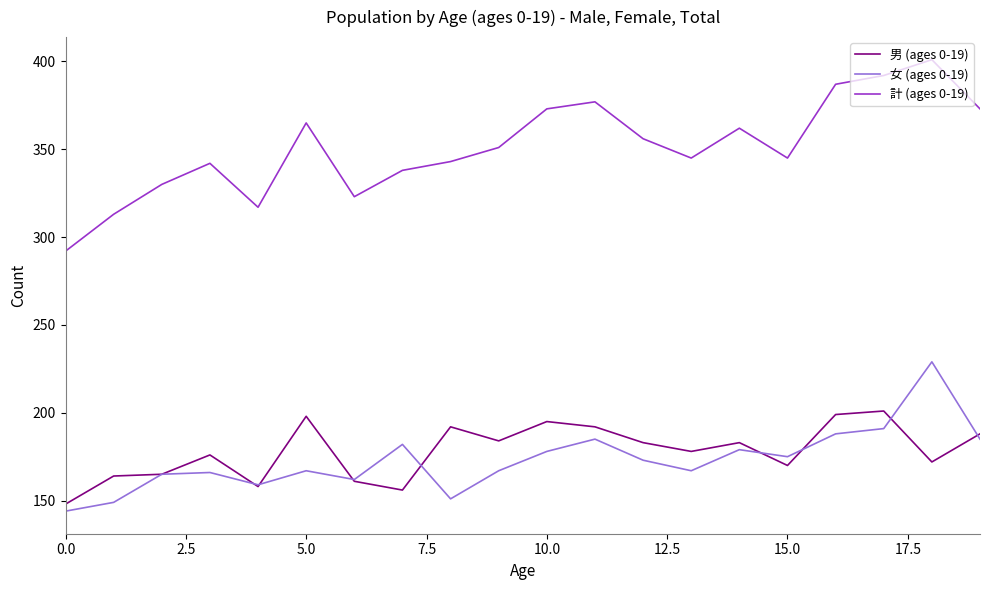

Is this an area chart (filled region under the line)?

No